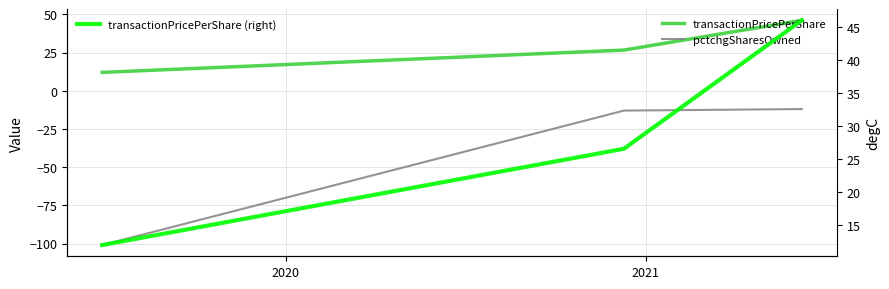

What is the sum of the pctchgSharesOwned values at 2021 and 2020?

-25.0